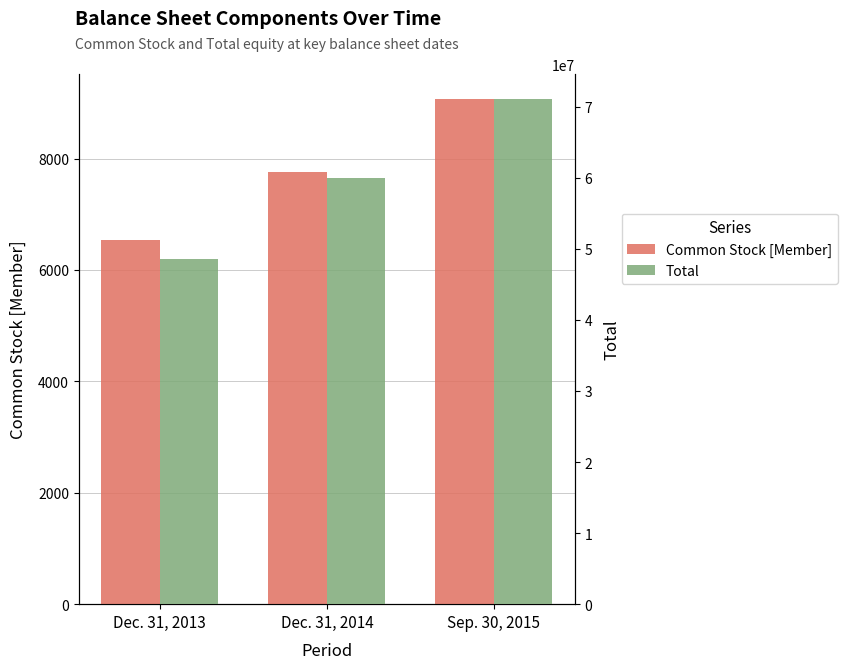

Reading left to right, list all the values displayed in this chart.

Common Stock [Member]: Dec. 31, 2013=6530	Dec. 31, 2014=7754	Sep. 30, 2015=9061
Total: Dec. 31, 2013=48511992	Dec. 31, 2014=59969328	Sep. 30, 2015=71017308